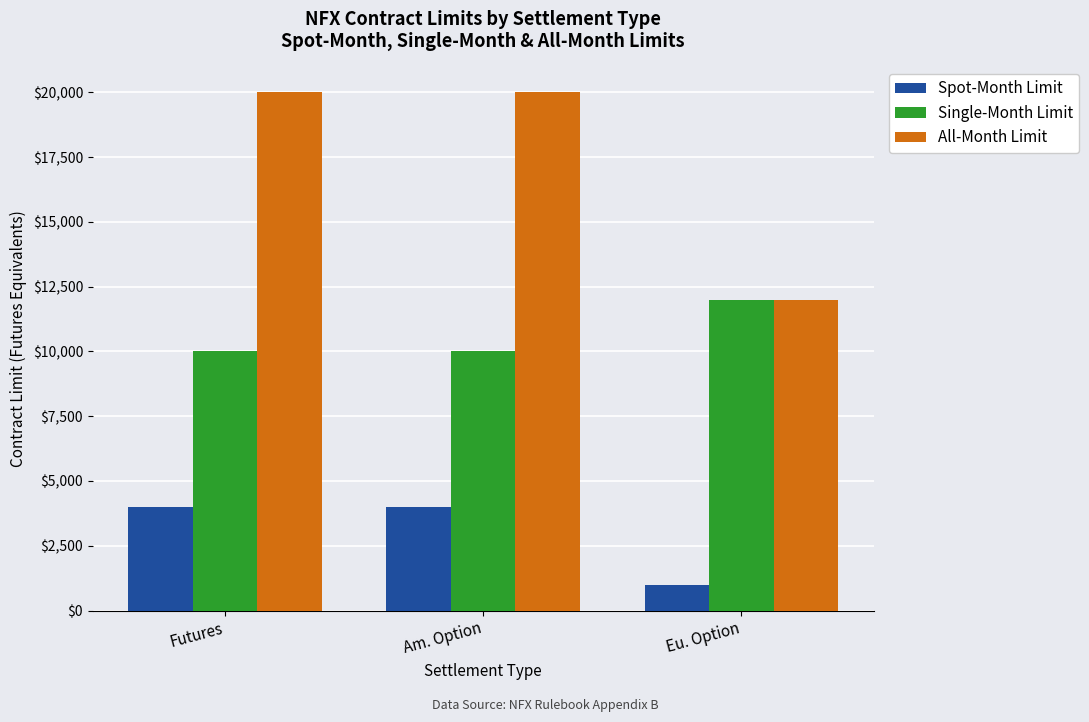

At which label does Single-Month Limit reach its peak?

Eu. Option